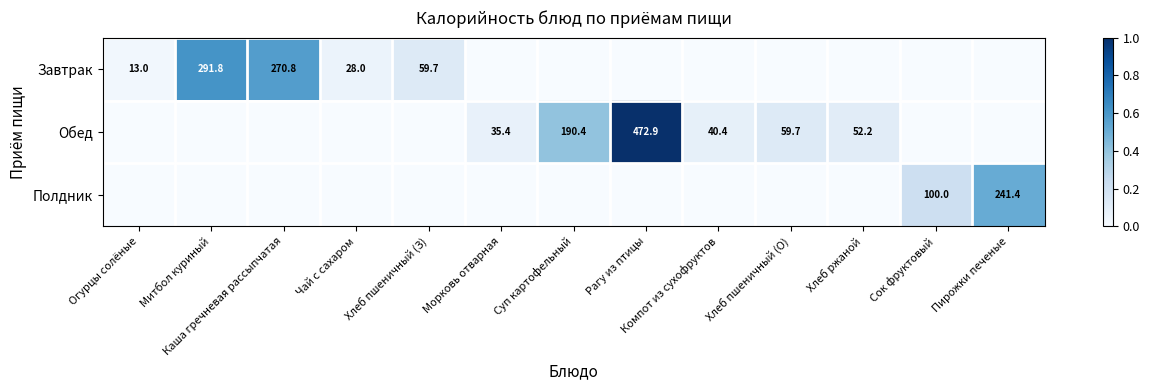

The Полдник series shows 360.4 at Пирожки печеные. True or false?

False